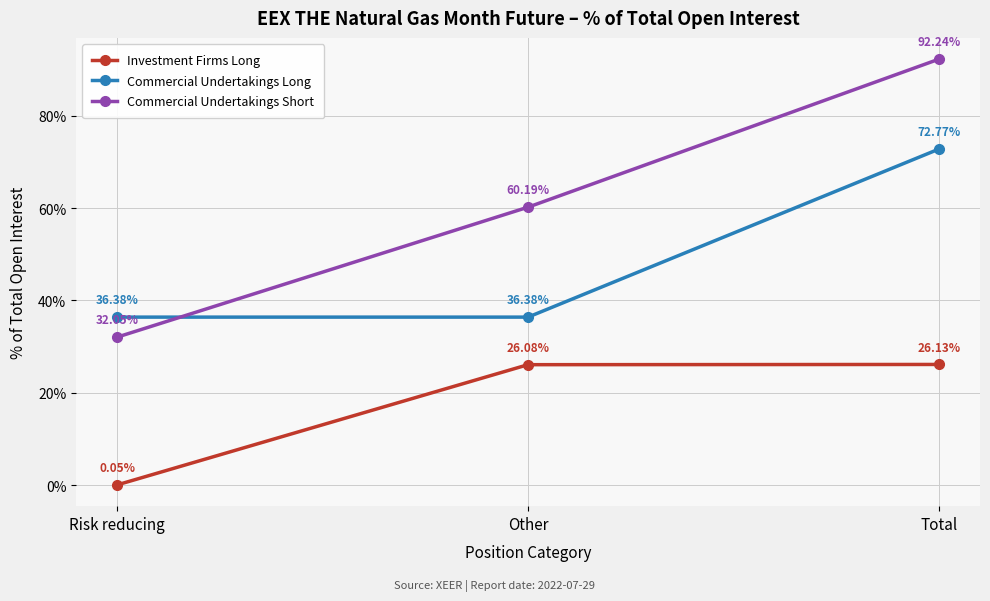

What is the sum of all Commercial Undertakings Long values?

145.5